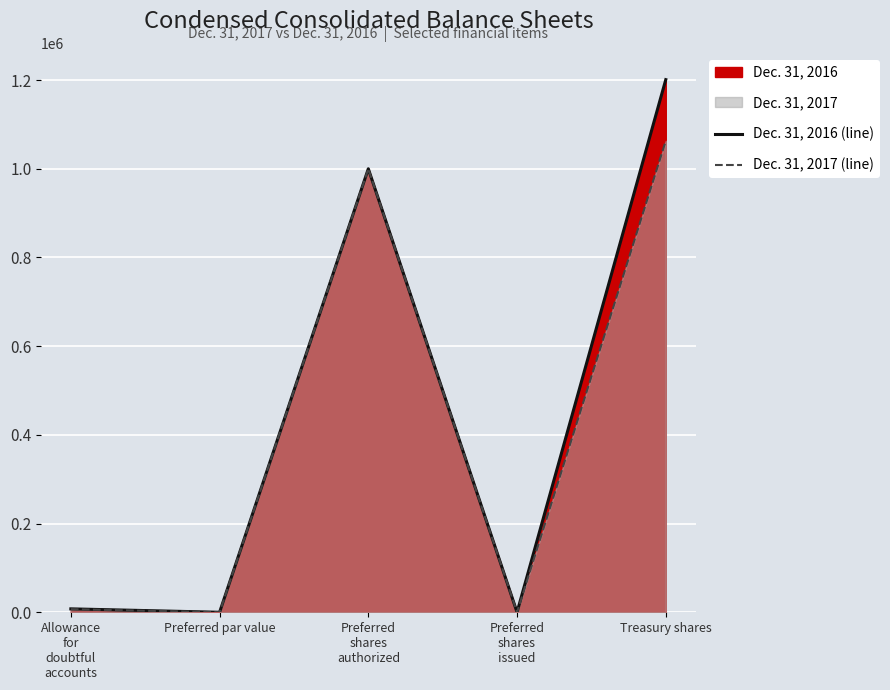

Where is Dec. 31, 2016 (line) nearest to the value 600500?

Preferred
shares
authorized